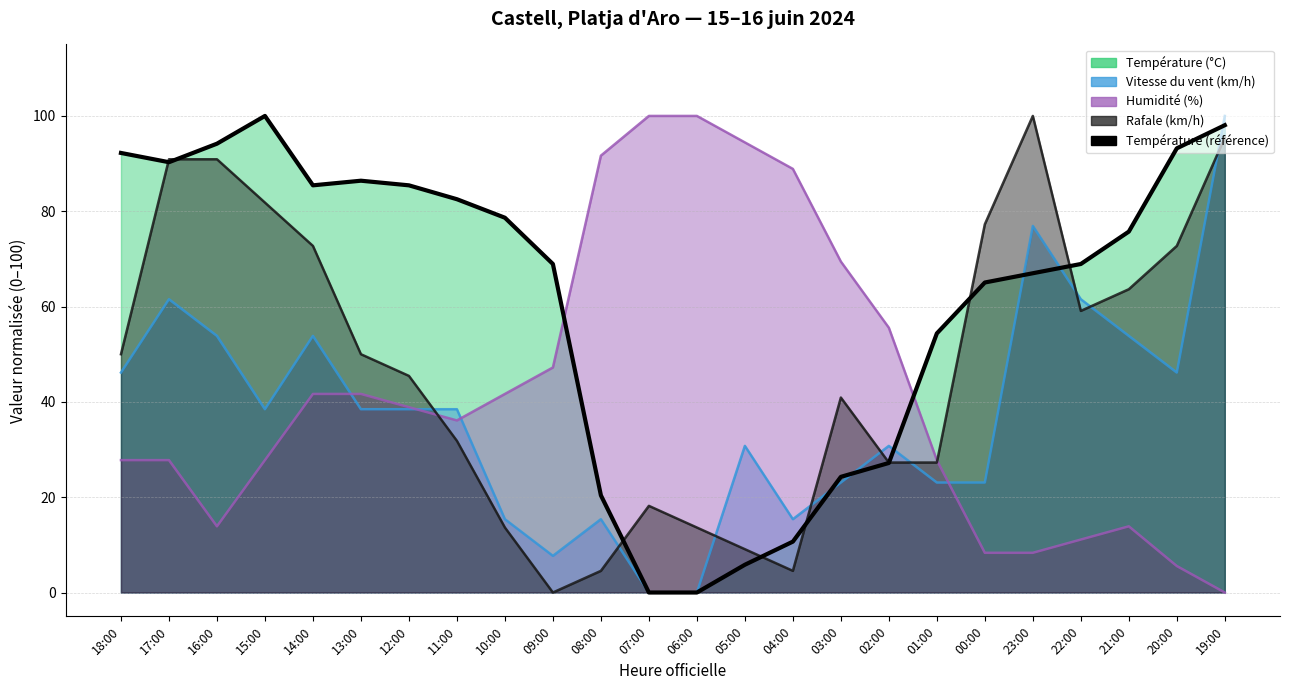

Reading right to left, extract all data points from this chart.

Température (°C): 98.1	93.2	75.7	68.9	67.0	65.0	54.4	27.2	24.3	10.7	5.8	0.0	0.0	20.4	68.9	78.6	82.5	85.4	86.4	85.4	100.0	94.2	90.3	92.2
Vitesse du vent (km/h): 100.0	46.2	53.8	61.5	76.9	23.1	23.1	30.8	23.1	15.4	30.8	0.0	0.0	15.4	7.7	15.4	38.5	38.5	38.5	53.8	38.5	53.8	61.5	46.2
Humidité (%): 0.0	5.6	13.9	11.1	8.3	8.3	27.8	55.6	69.4	88.9	94.4	100.0	100.0	91.7	47.2	41.7	36.1	38.9	41.7	41.7	27.8	13.9	27.8	27.8
Rafale (km/h): 95.5	72.7	63.6	59.1	100.0	77.3	27.3	27.3	40.9	4.5	9.1	13.6	18.2	4.5	0.0	13.6	31.8	45.5	50.0	72.7	81.8	90.9	90.9	50.0